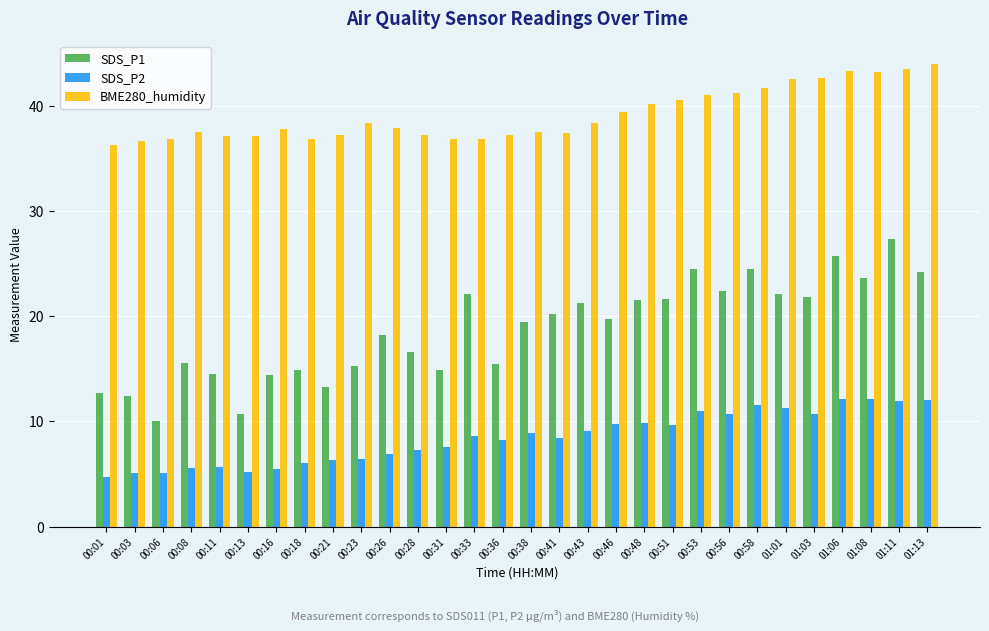

The BME280_humidity series shows 37.2 at 00:28. True or false?

True